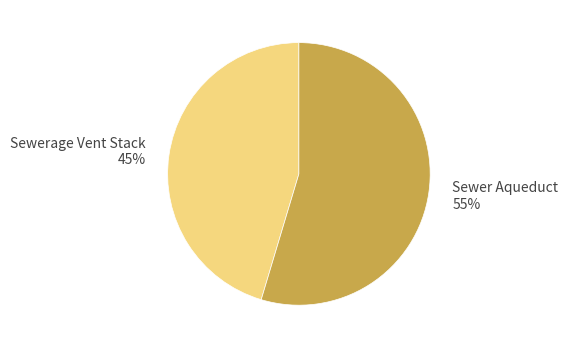

What is the majority slice?

Sewer Aqueduct